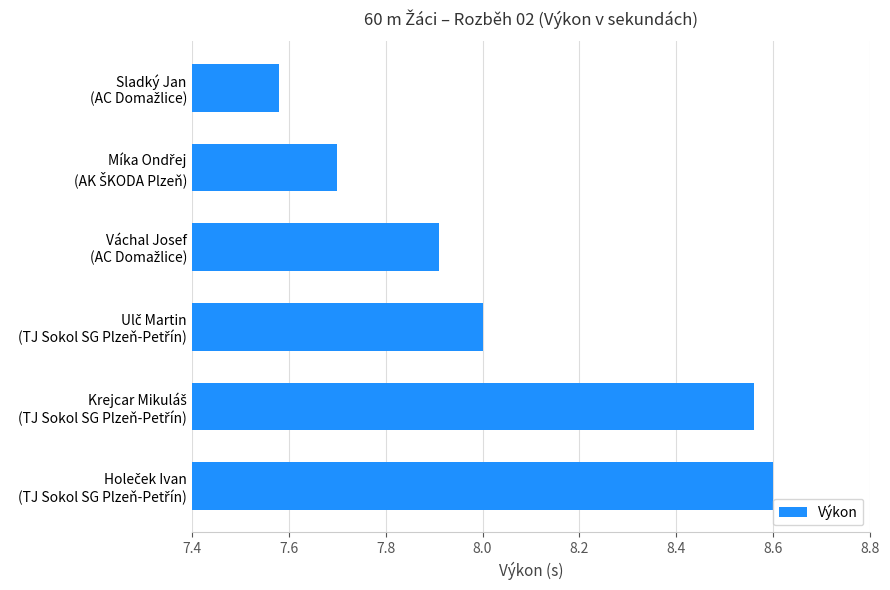

What is the difference between the maximum and minimum values?

1.0